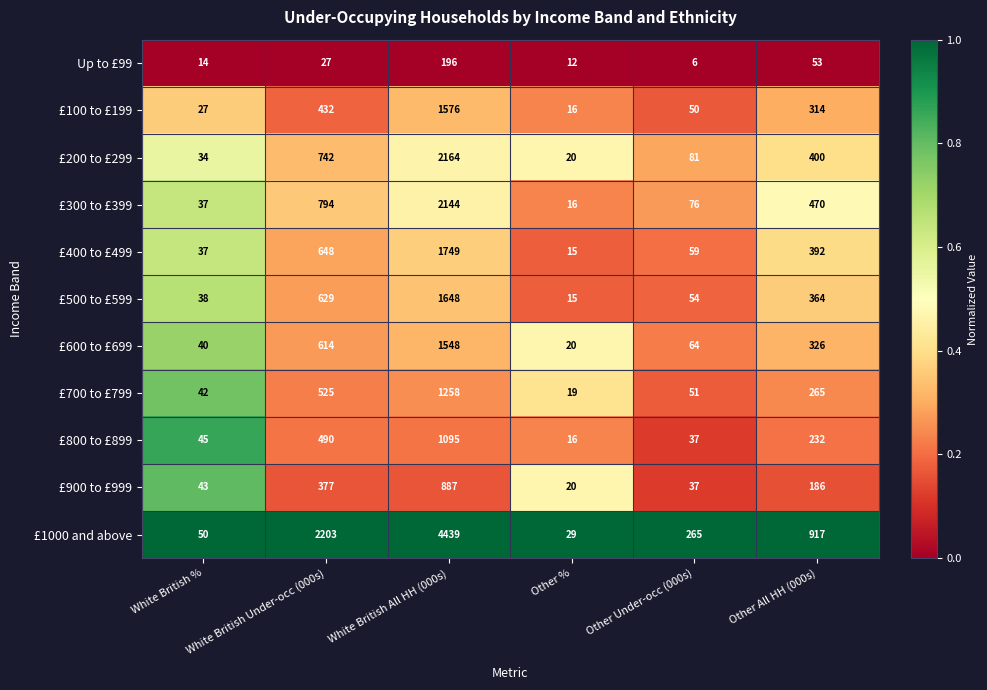

At which label is Up to £99 closest to 101?

Other All HH (000s)